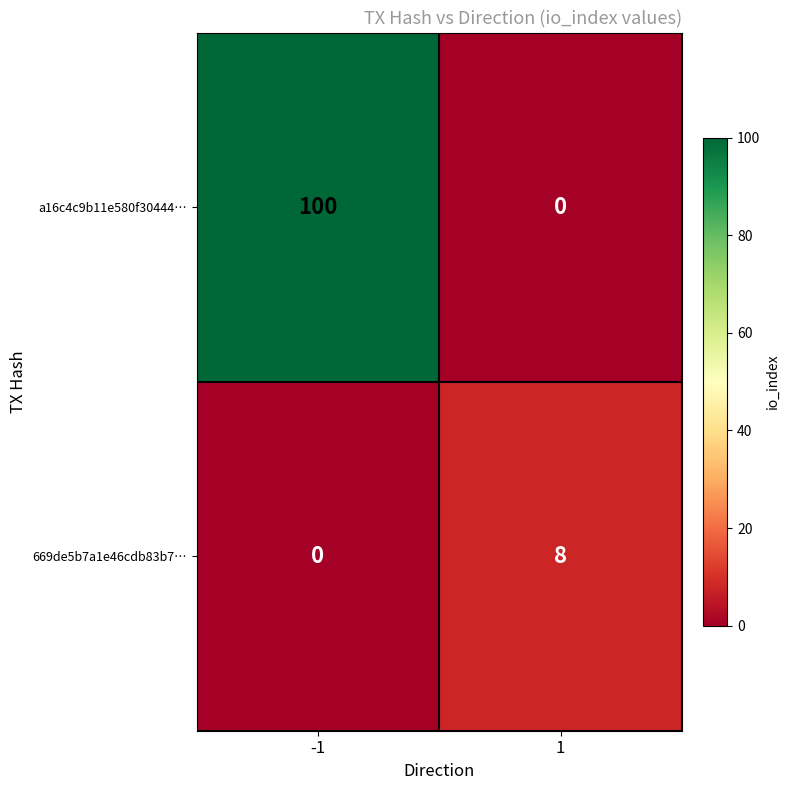

At how many categories does at least one series exceed 66?

1